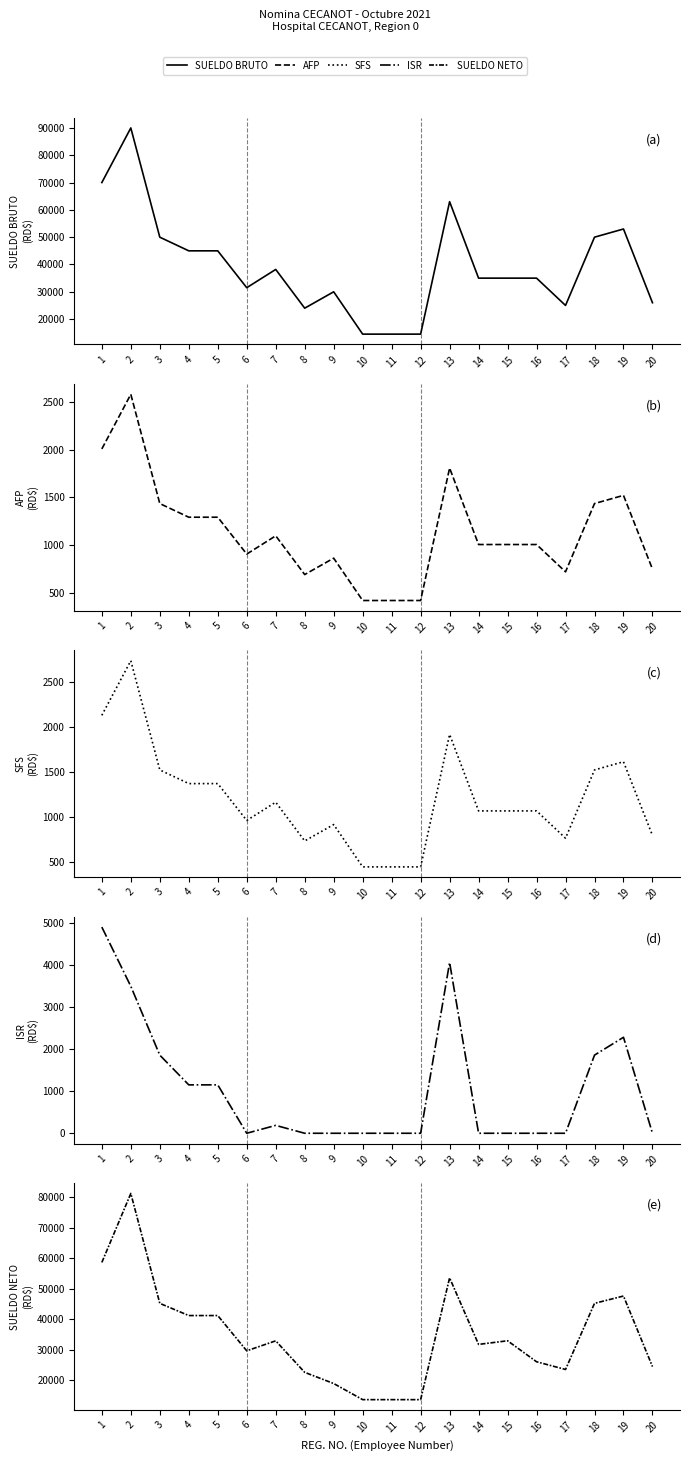

True or false: SUELDO NETO has a value of 17508.7 at 14.

False